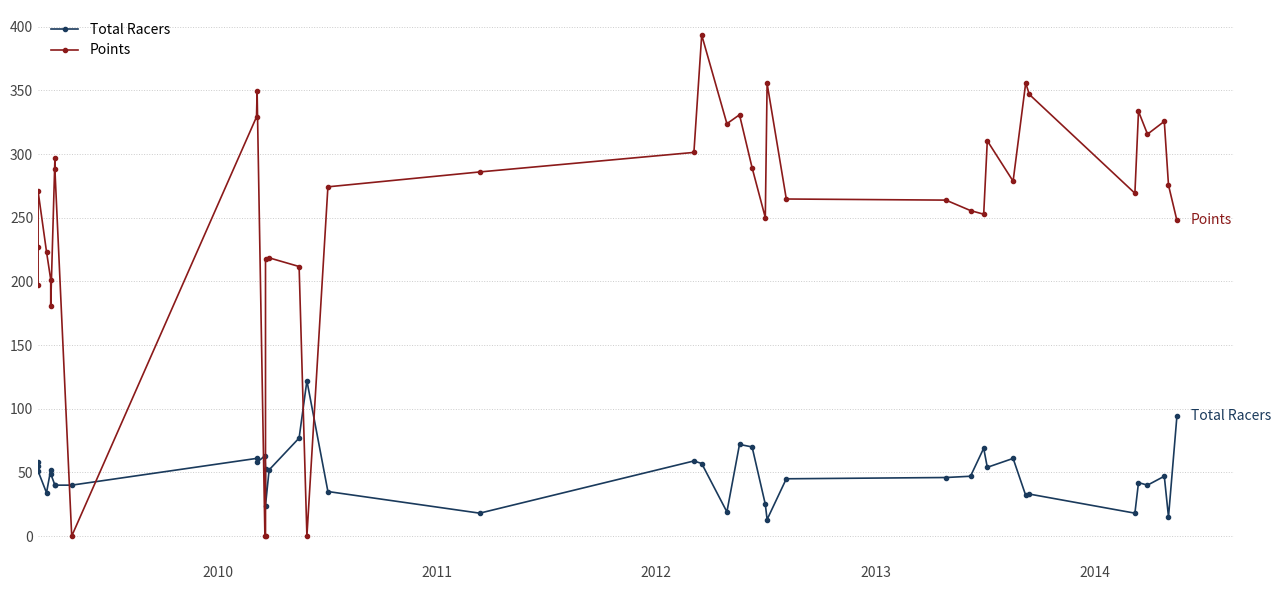

What is the sum of all Total Racers values?

1940.0